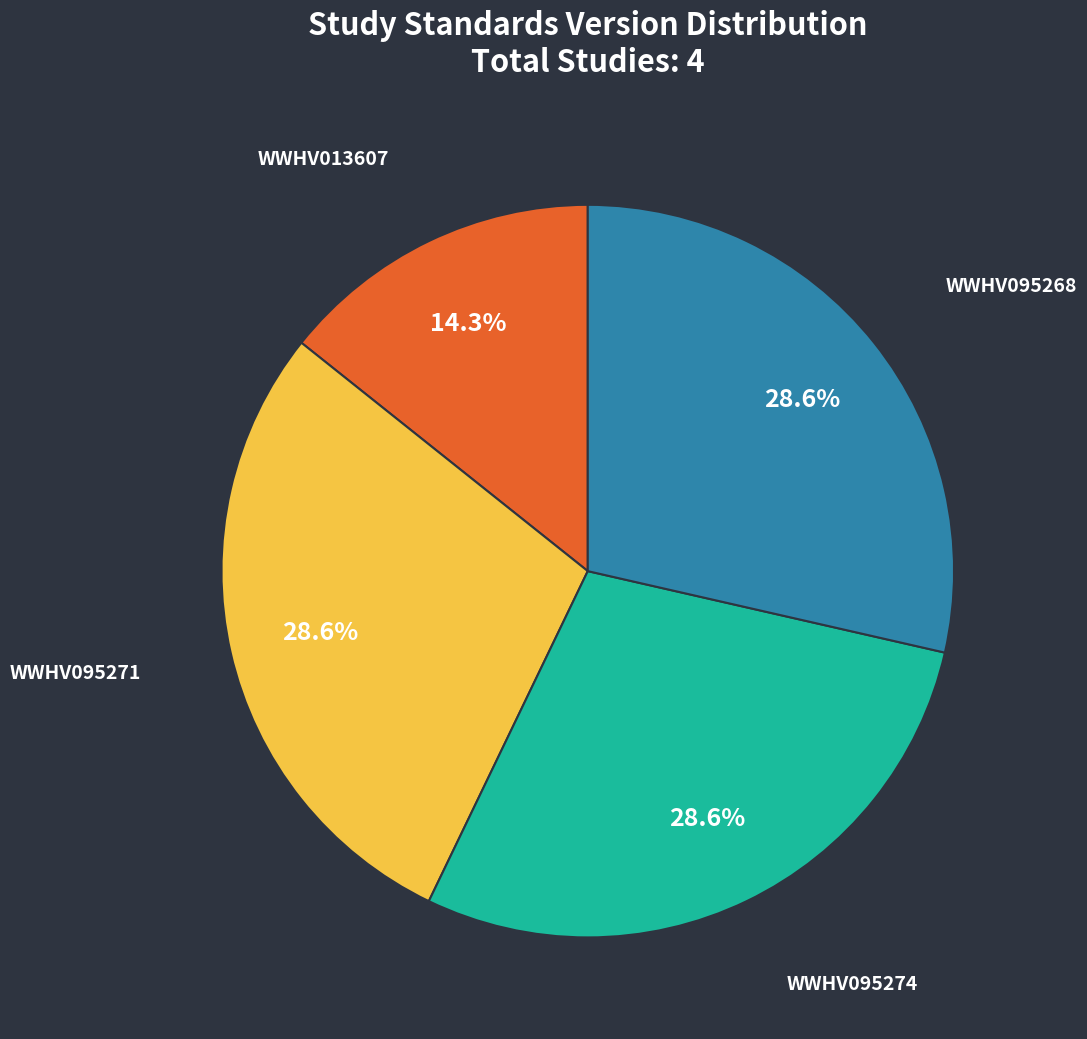

What percentage do WWHV095268 and WWHV013607 together represent?

42.9%